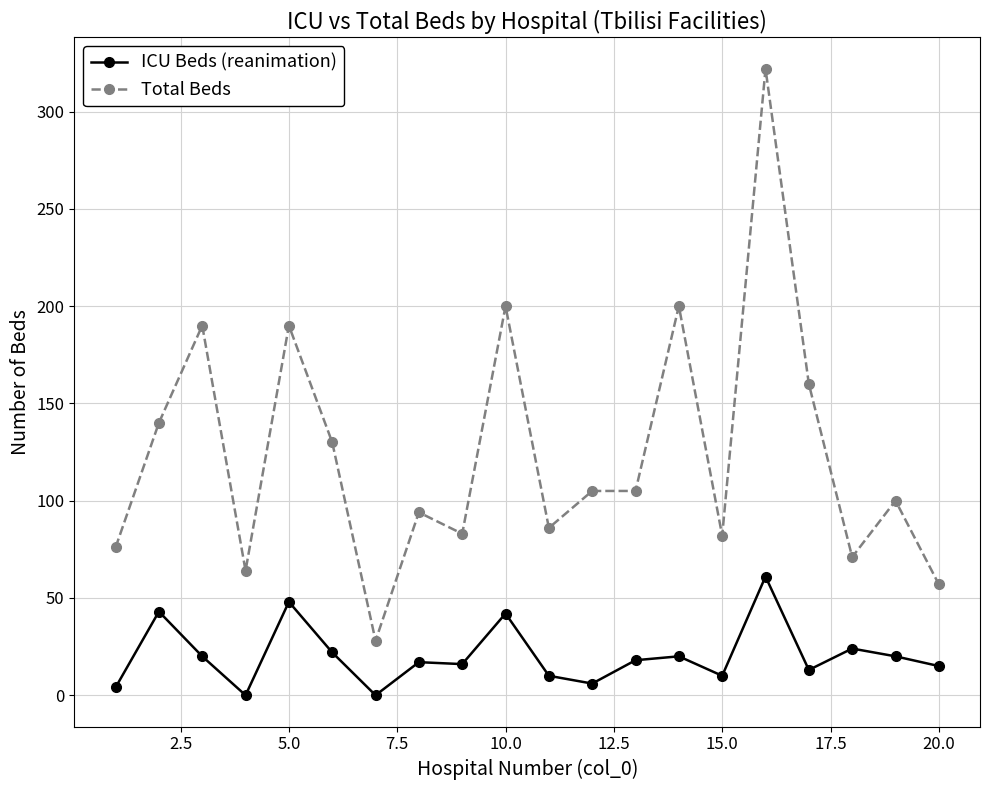

Does the chart have visible grid lines?

Yes